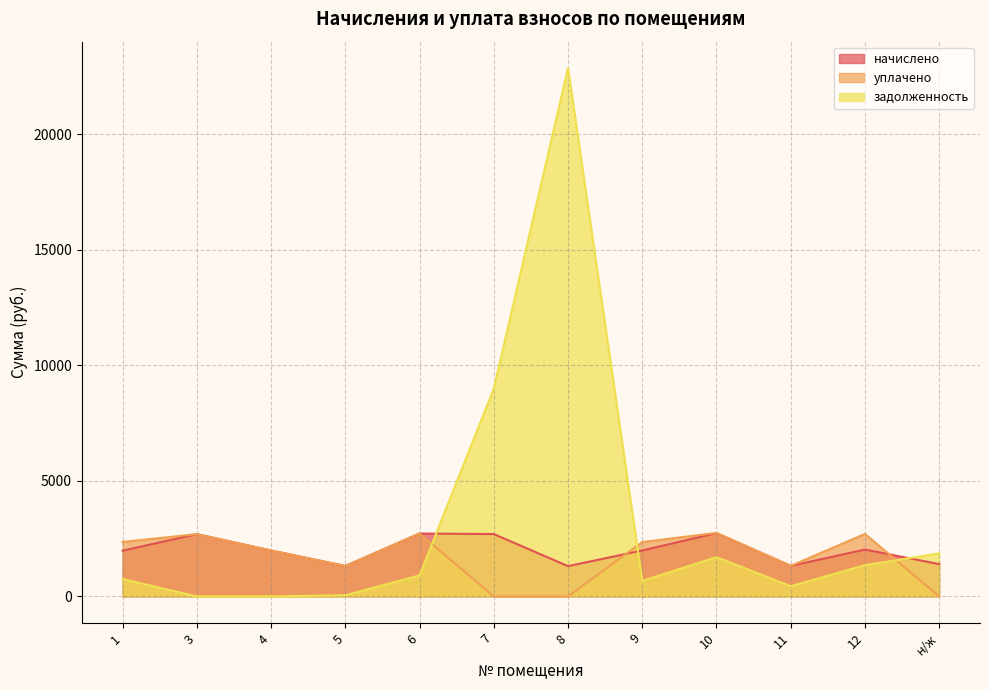

Where does the задолженность series first go above 906?

6